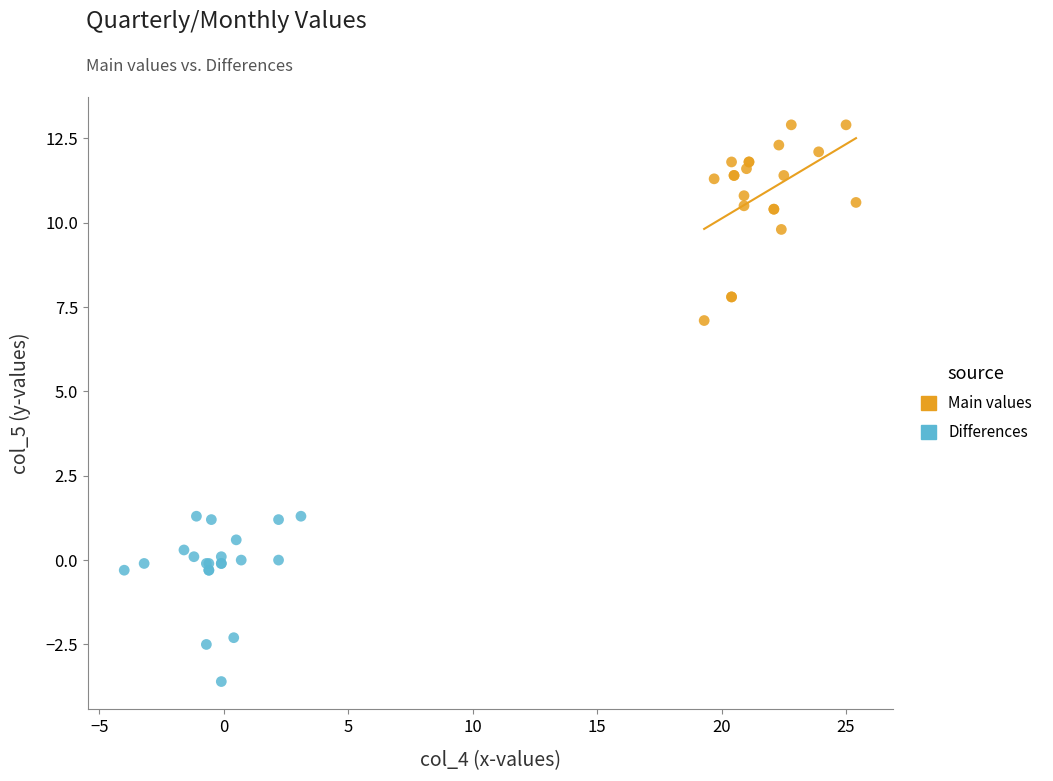

Which series reaches the maximum Y coordinate?

Main values